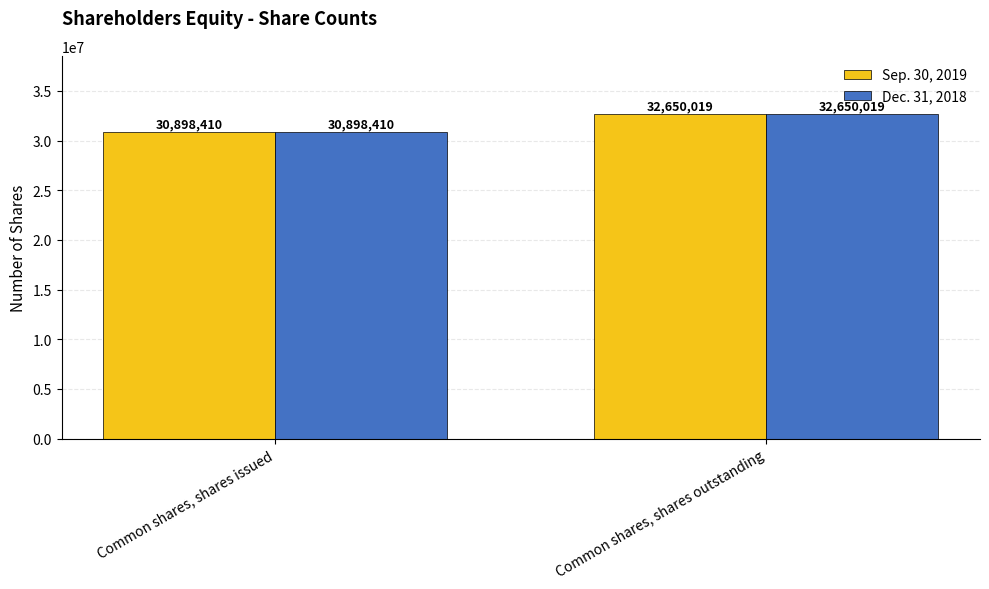

What is the difference between the maximum and minimum values in the Dec. 31, 2018 series?

1751609